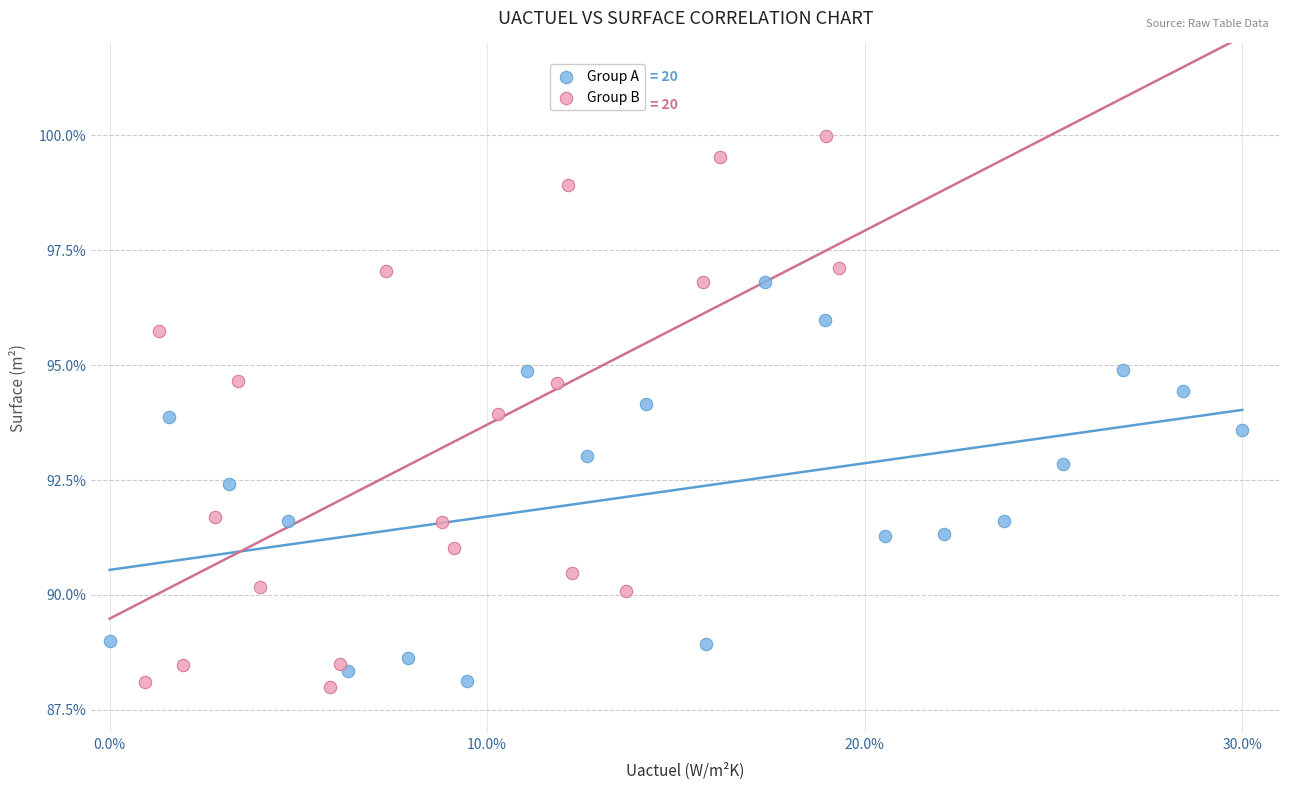

Which series has the widest spread of Y values?

Group B